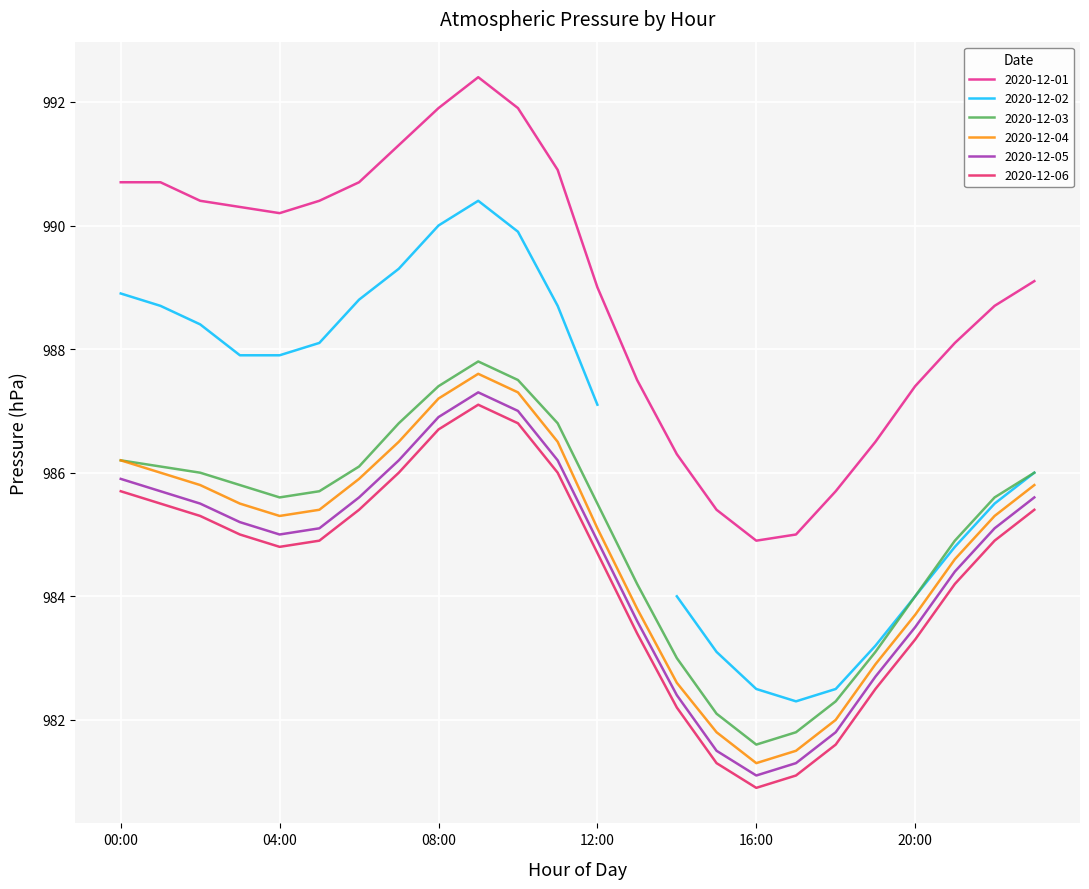

What is the minimum value for 2020-12-05?

981.1